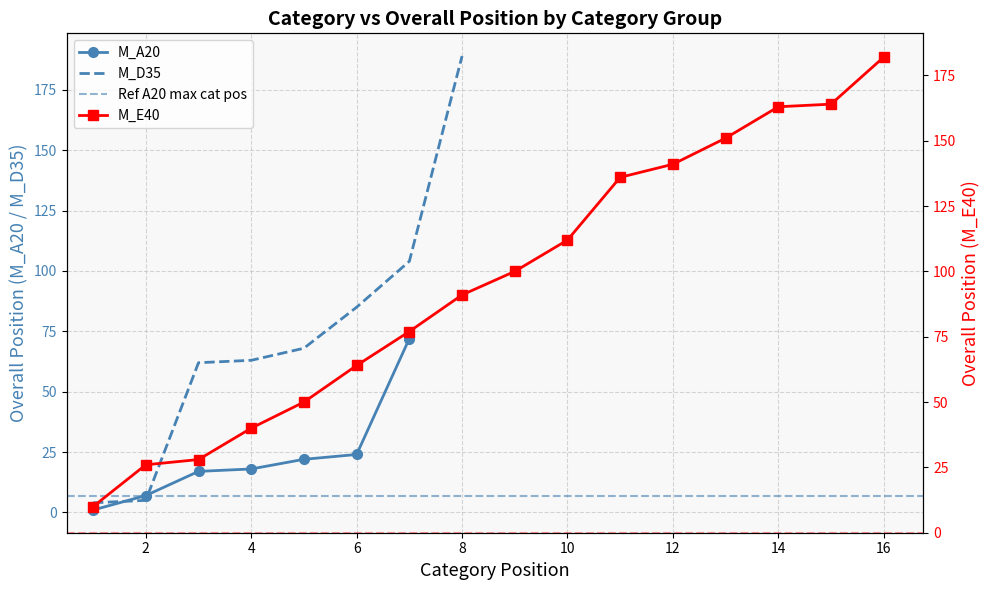

True or false: M_A20 has more than 2 points higher than both neighbors.

False